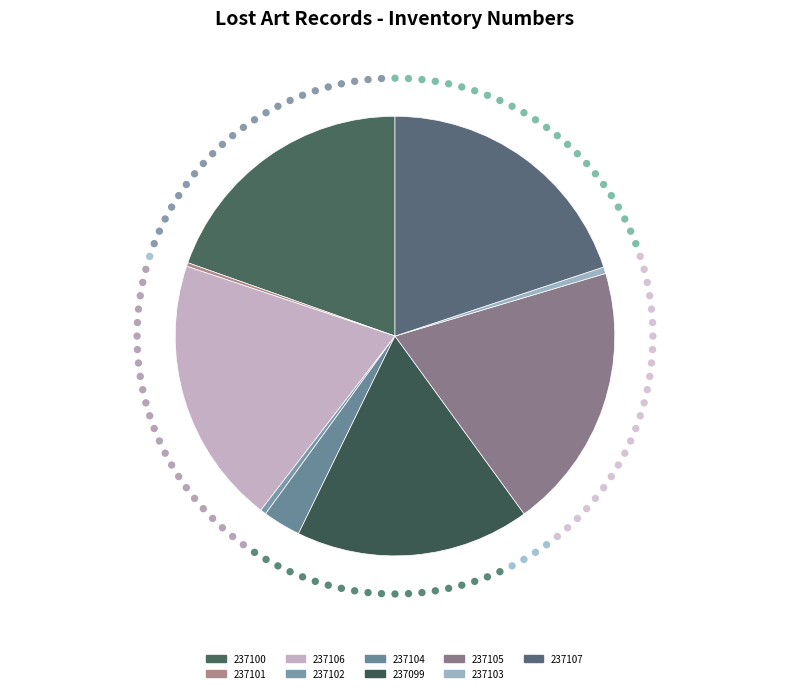

What is the change in value from 237106 to 237107?

+67